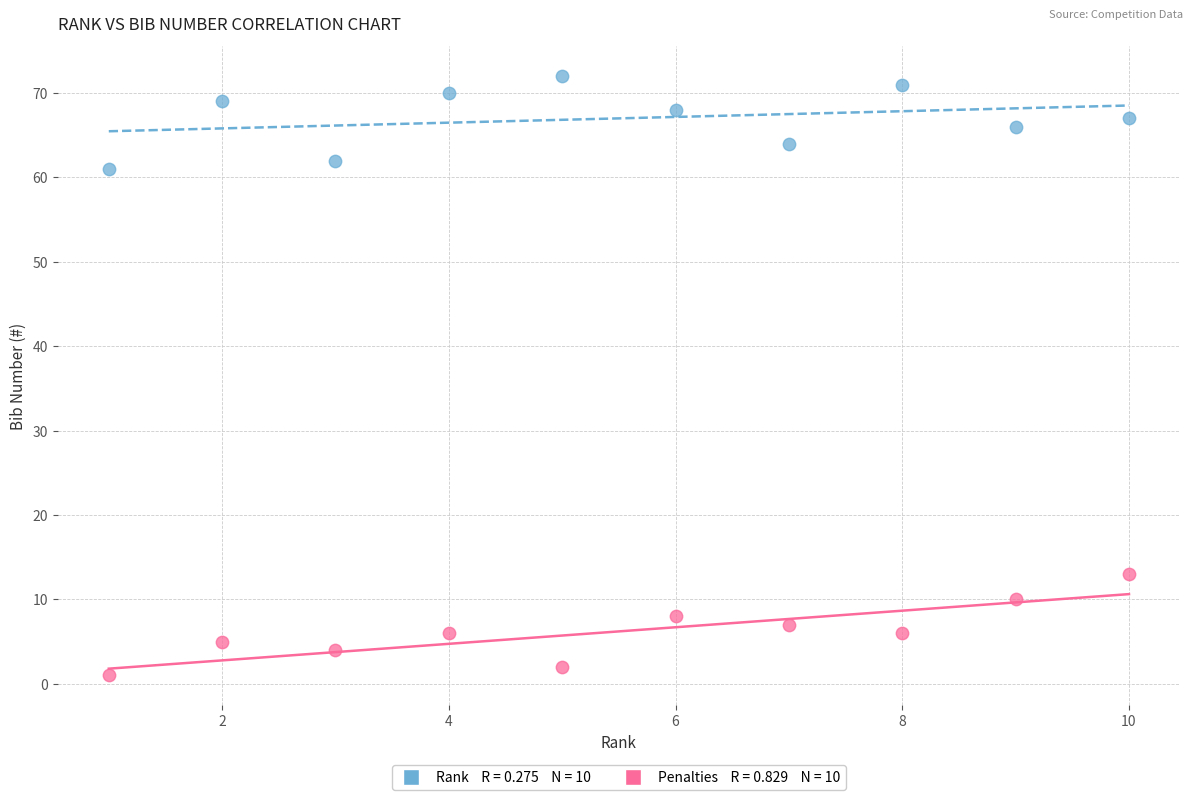

Across all data points, what is the range of Y values (max minus min)?

71